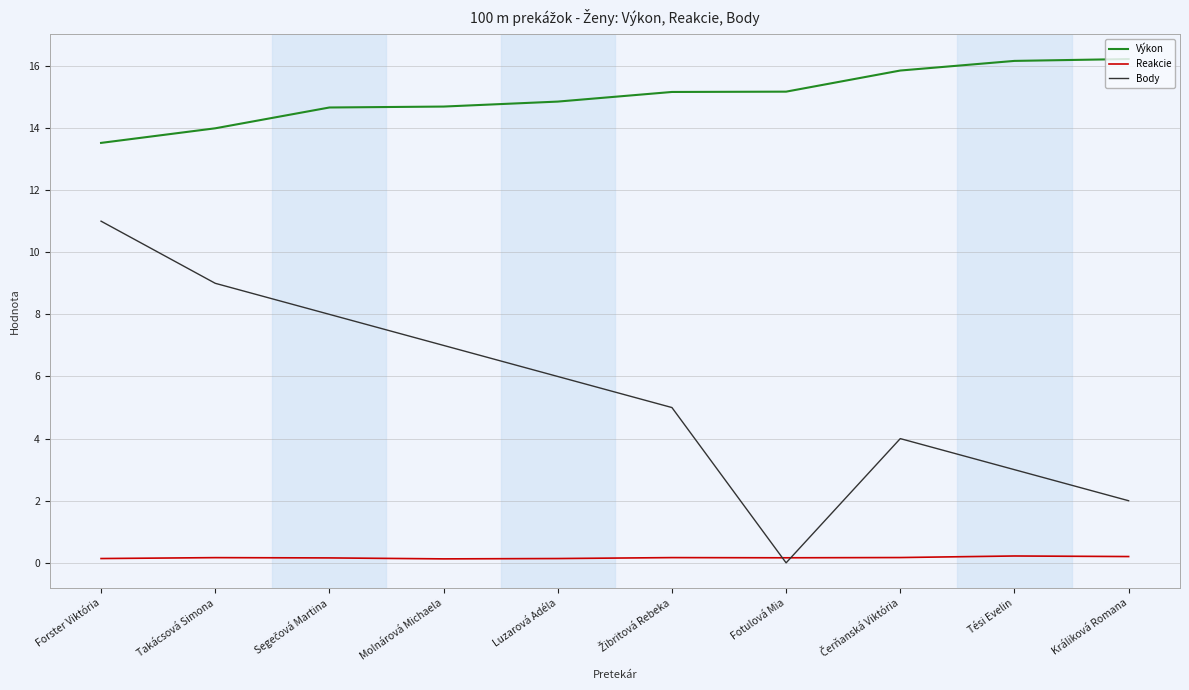

True or false: Výkon has more than 2 interior local peaks.

False